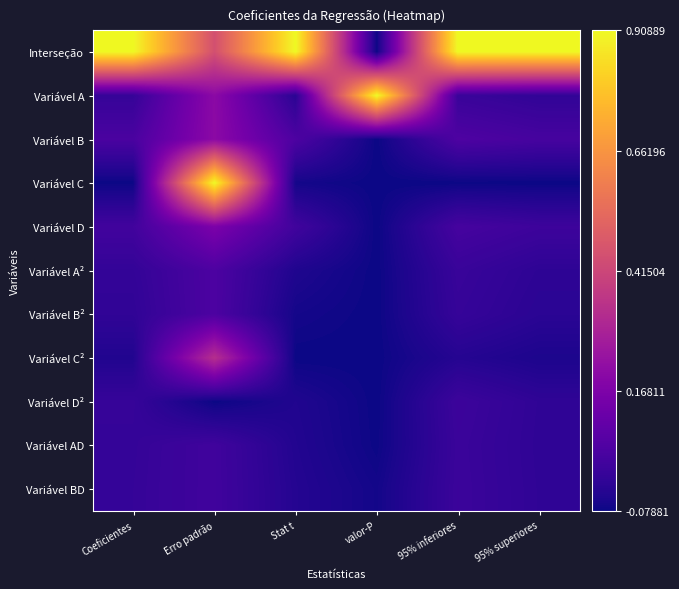

Reading left to right, what are all the values shown in this chart?

Interseção: Coeficientes=1.0	Erro padrão=0.5	Stat t=1.0	valor-P=0.0	95% inferiores=1.0	95% superiores=1.0
Variável A: Coeficientes=0.1	Erro padrão=0.3	Stat t=0.0	valor-P=1.0	95% inferiores=0.1	95% superiores=0.1
Variável B: Coeficientes=0.1	Erro padrão=0.3	Stat t=0.1	valor-P=0.0	95% inferiores=0.1	95% superiores=0.1
Variável C: Coeficientes=0.0	Erro padrão=1.0	Stat t=0.0	valor-P=0.0	95% inferiores=0.0	95% superiores=0.0
Variável D: Coeficientes=0.1	Erro padrão=0.2	Stat t=0.1	valor-P=0.0	95% inferiores=0.1	95% superiores=0.1
Variável A²: Coeficientes=0.1	Erro padrão=0.1	Stat t=0.0	valor-P=0.0	95% inferiores=0.1	95% superiores=0.1
Variável B²: Coeficientes=0.1	Erro padrão=0.1	Stat t=0.0	valor-P=0.0	95% inferiores=0.1	95% superiores=0.1
Variável C²: Coeficientes=0.0	Erro padrão=0.4	Stat t=0.0	valor-P=0.0	95% inferiores=0.0	95% superiores=0.0
Variável D²: Coeficientes=0.1	Erro padrão=0.0	Stat t=0.0	valor-P=0.0	95% inferiores=0.1	95% superiores=0.1
Variável AD: Coeficientes=0.1	Erro padrão=0.1	Stat t=0.0	valor-P=0.0	95% inferiores=0.1	95% superiores=0.1
Variável BD: Coeficientes=0.1	Erro padrão=0.1	Stat t=0.0	valor-P=0.0	95% inferiores=0.1	95% superiores=0.1